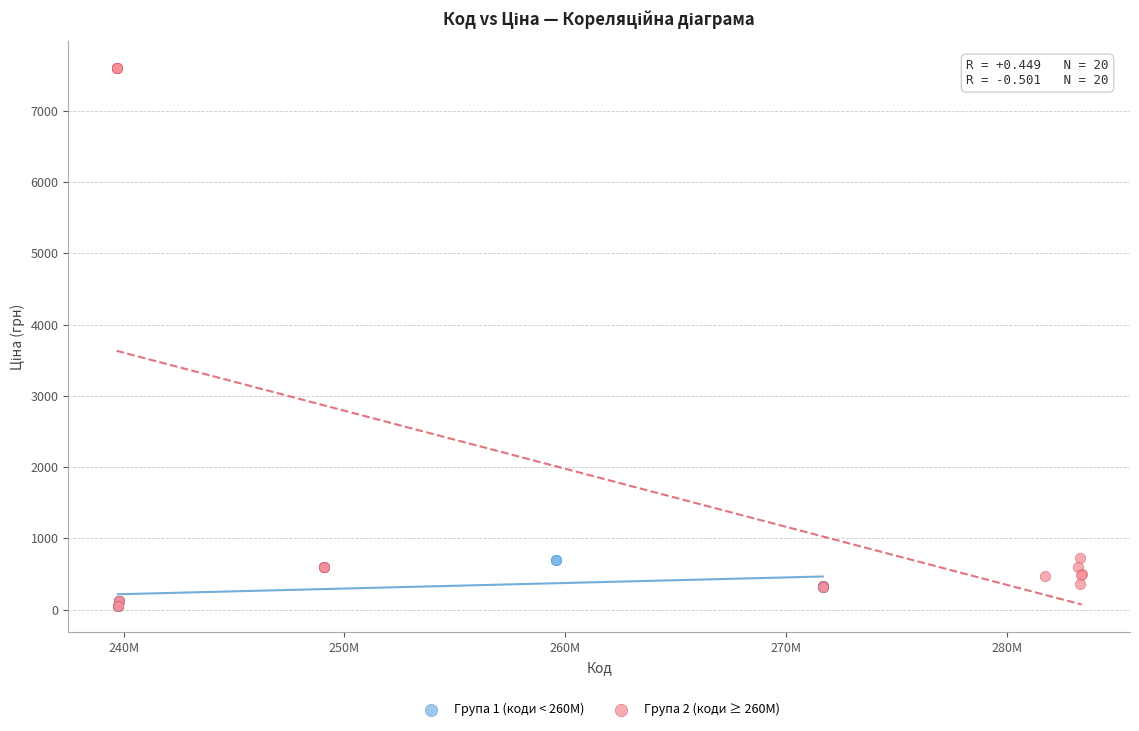

Which series contains the highest Y value?

Група 2 (коди ≥ 260M)